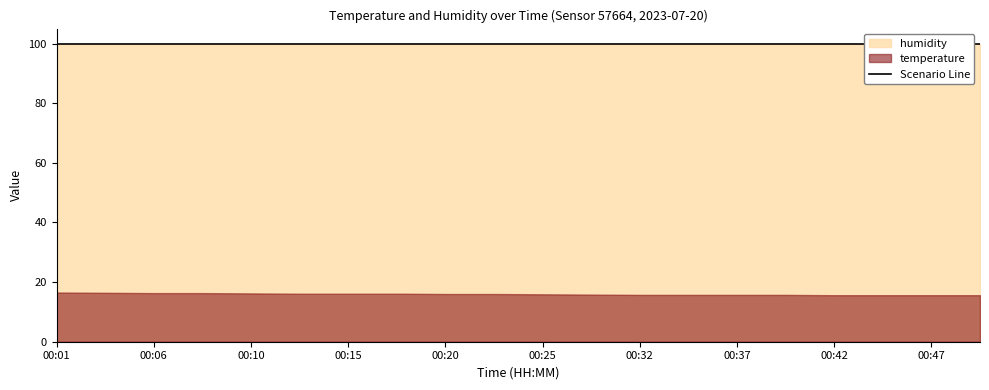

Between 00:13 and 00:15, which series saw the biggest shift?

temperature